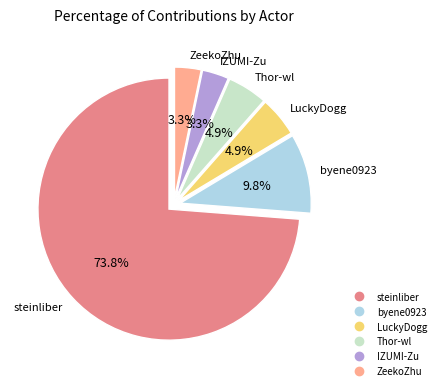

To the nearest percent, what is the difference between the largest and smallest slice percentages?

70%